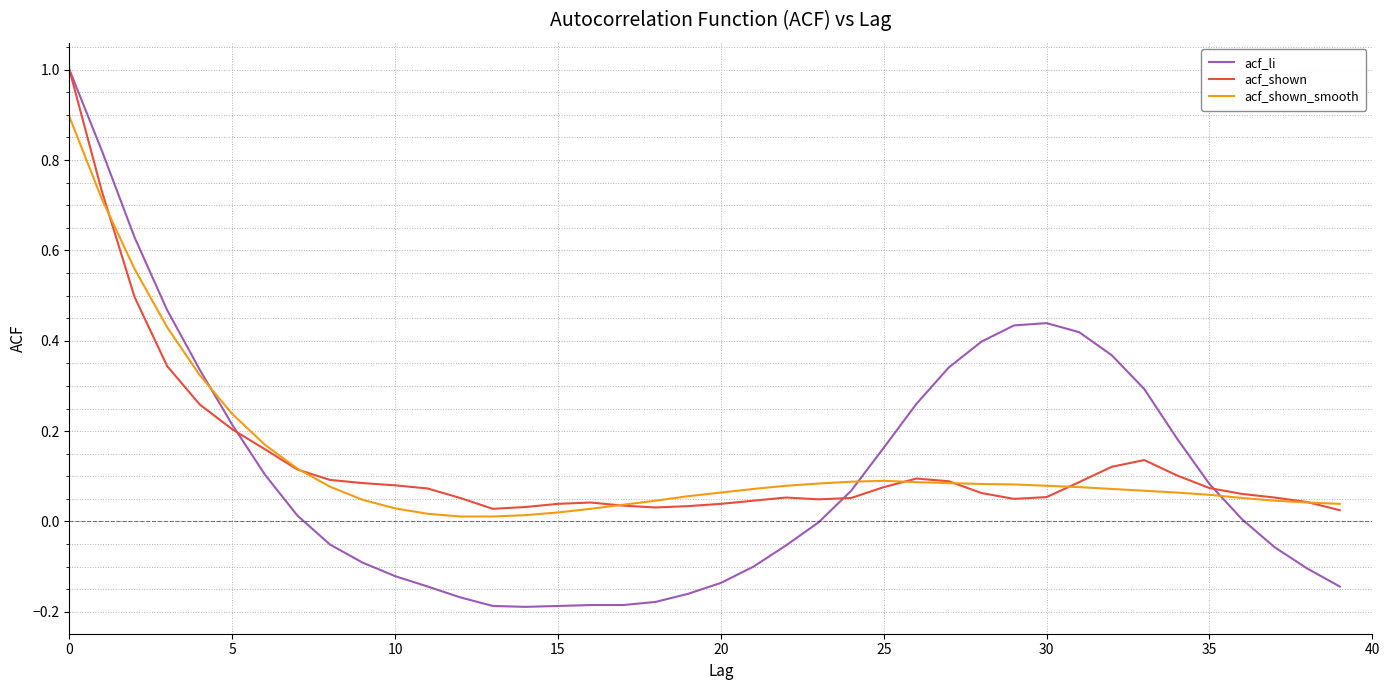

What is the difference between the maximum and second lowest values in the acf_li series?

1.2